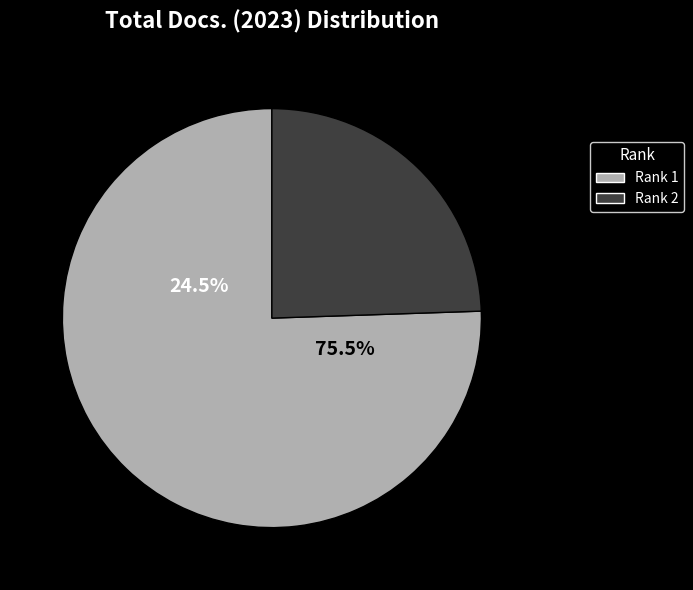

To the nearest percent, what is the average slice percentage?

50%